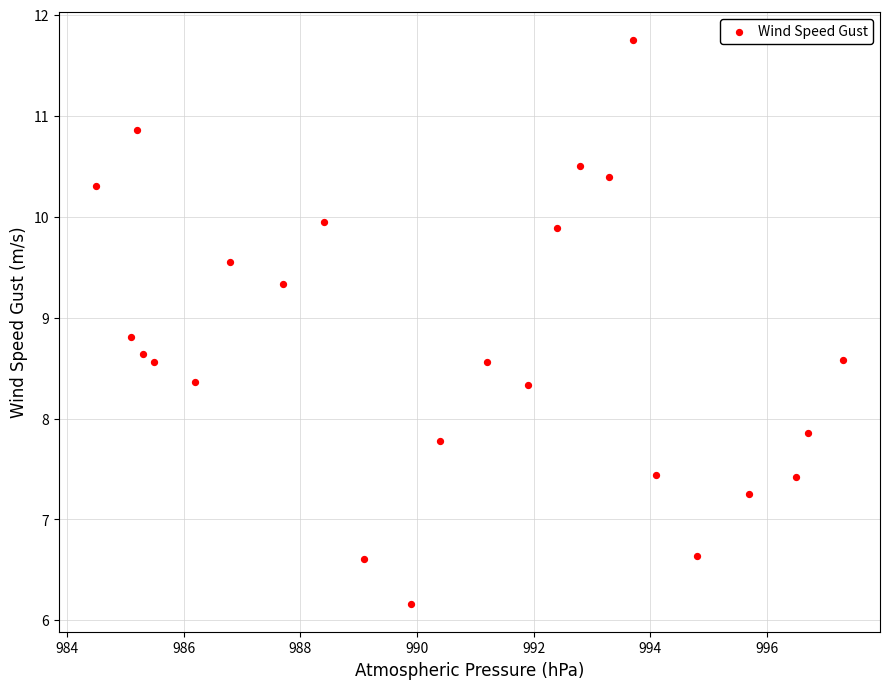

What is the range of X values (max minus min)?

12.8